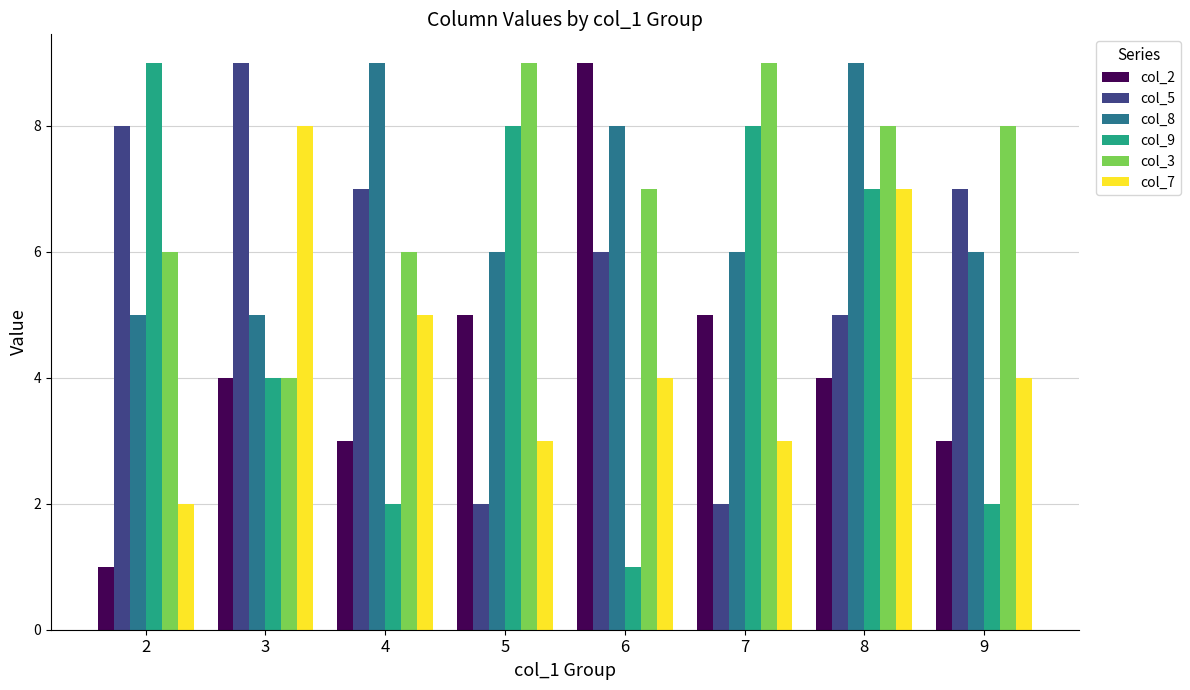

What is the total value across all series at 9?

30